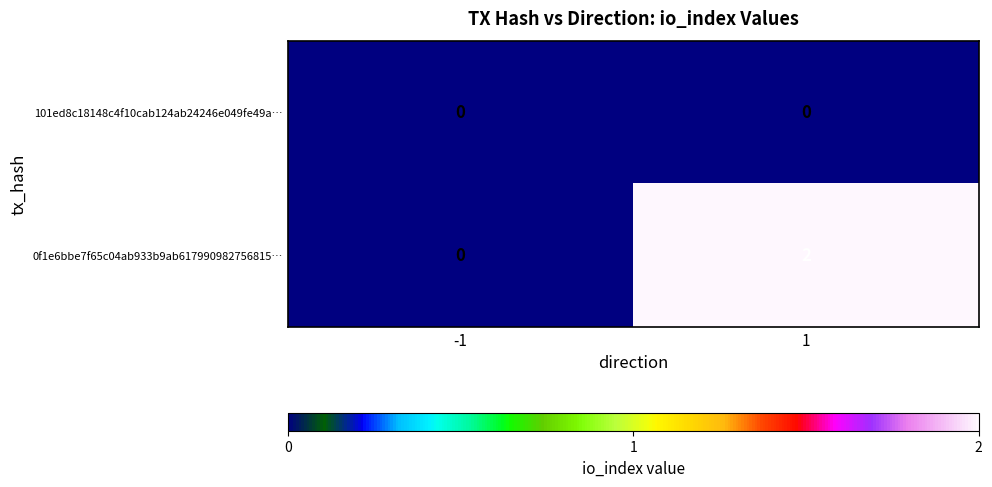

Which series has the largest total across all categories?

0f1e6bbe7f65c04ab933b9ab617990982756815…